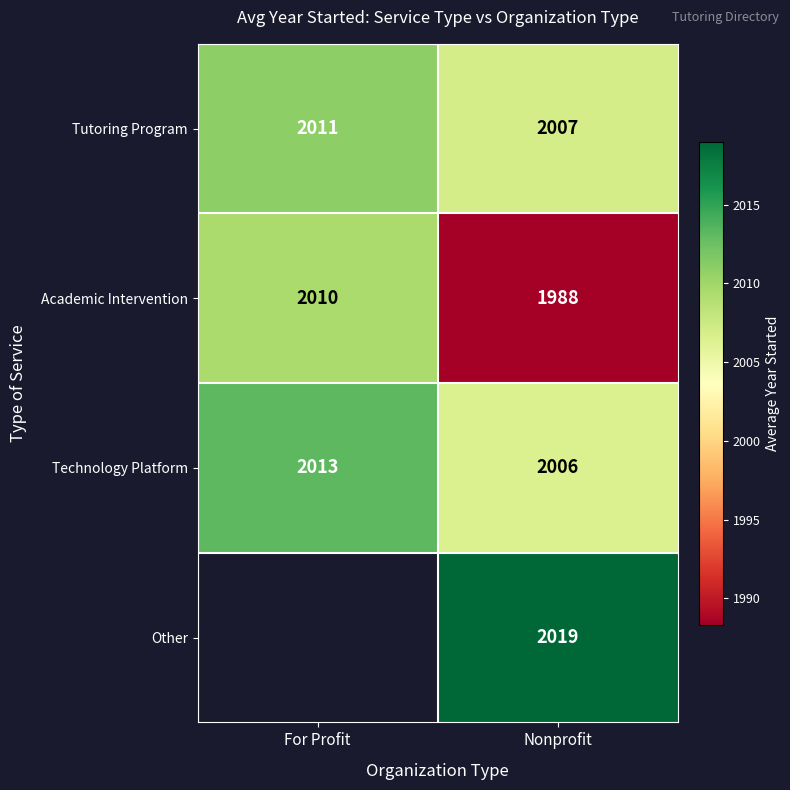

The value of Tutoring Program at Nonprofit is 2631.8. True or false?

False